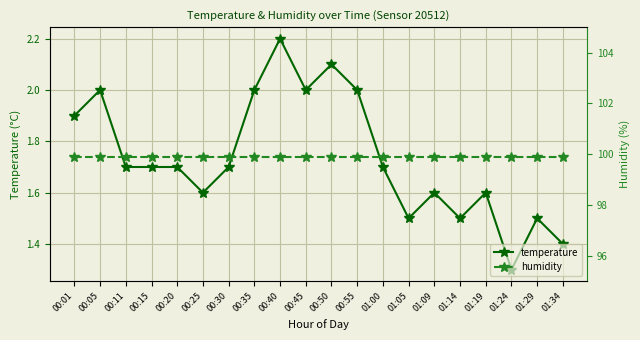

Which series has the largest range (max minus min)?

temperature